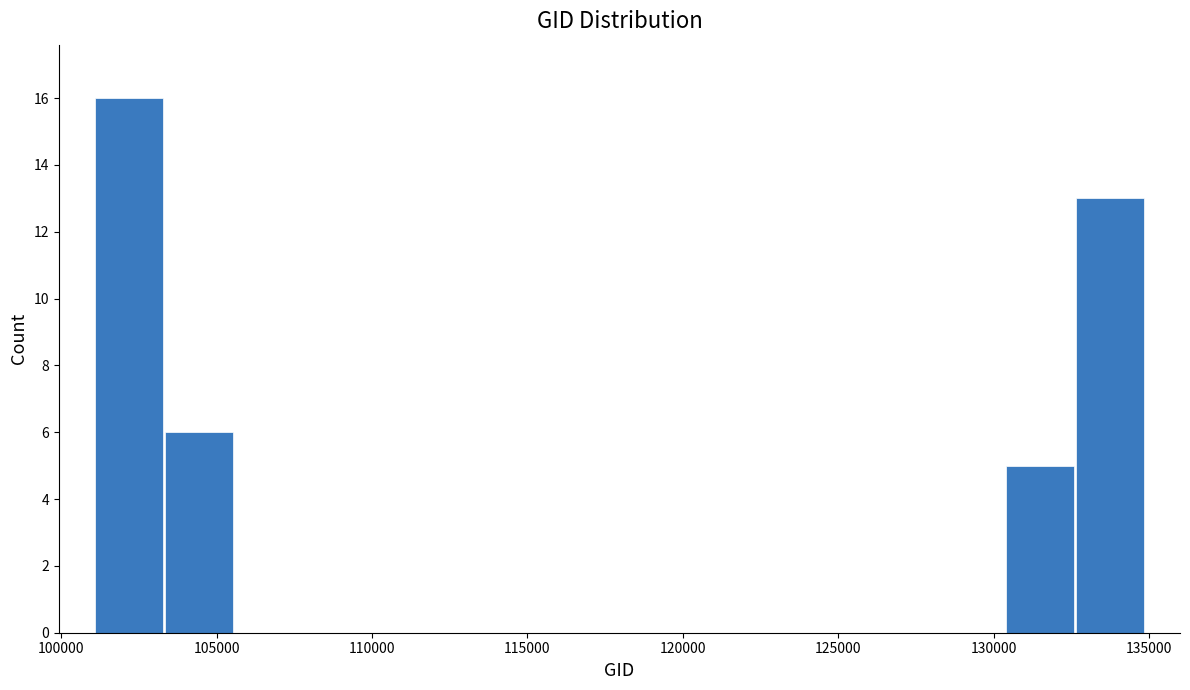

Over which range of the x-axis is the bar tallest?

101000 to 103500